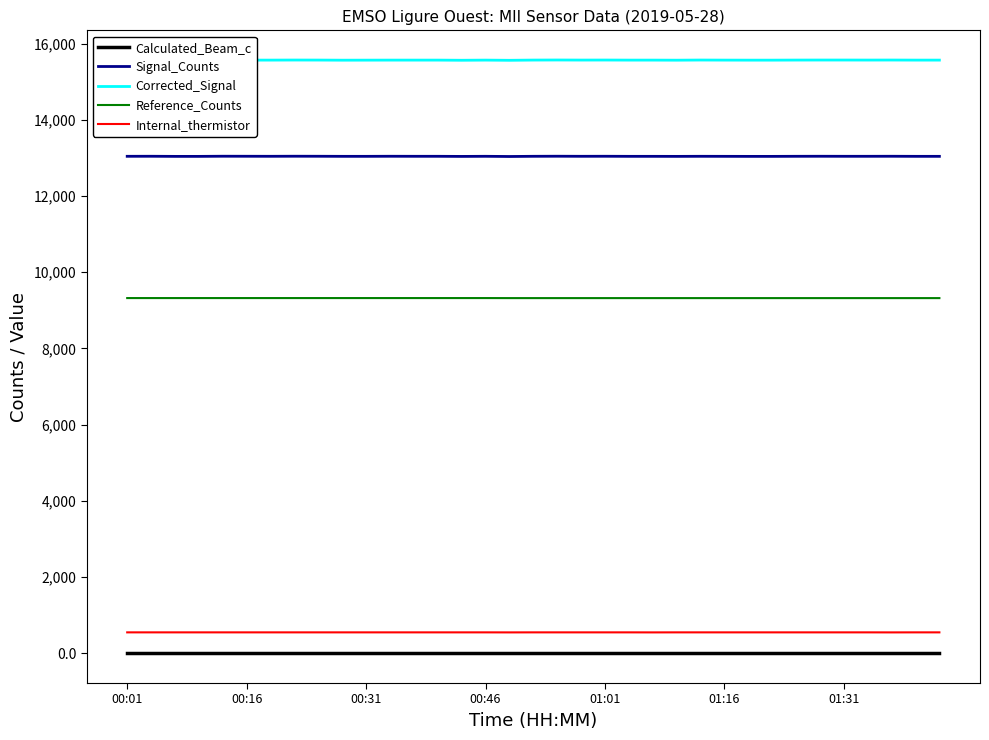

What is the greatest value displayed?

15570.0